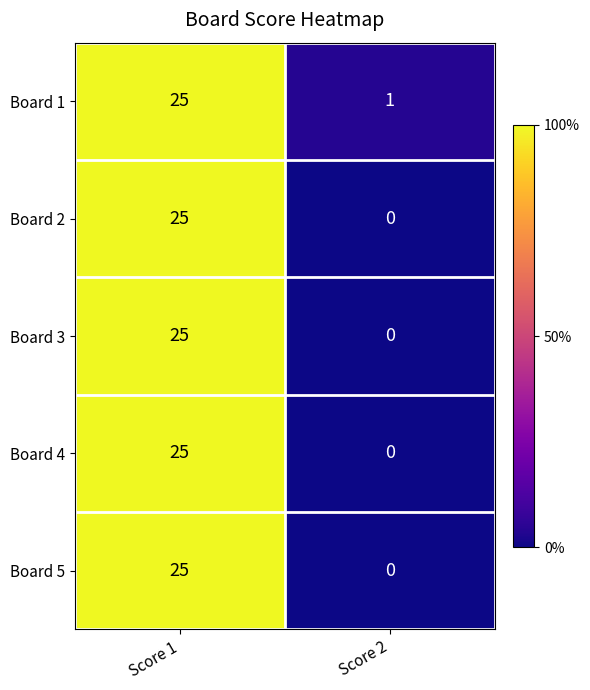

What is the sum of the Board 2 values at Score 2 and Score 1?

25